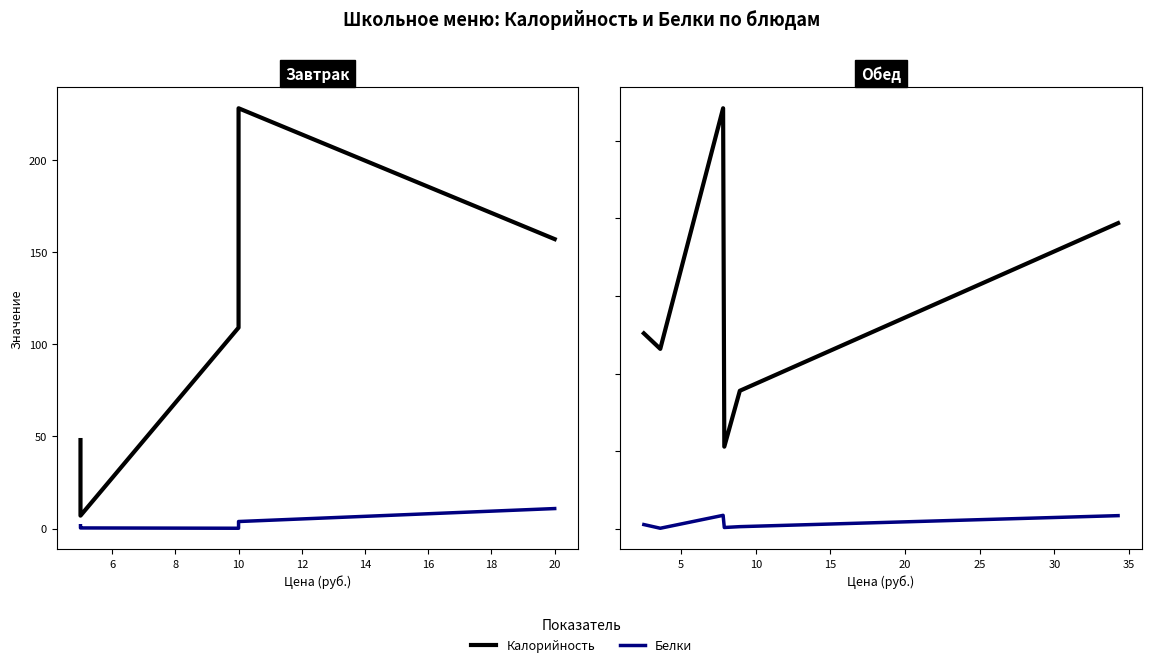

True or false: Калорийность and Белки intersect in this chart.

False